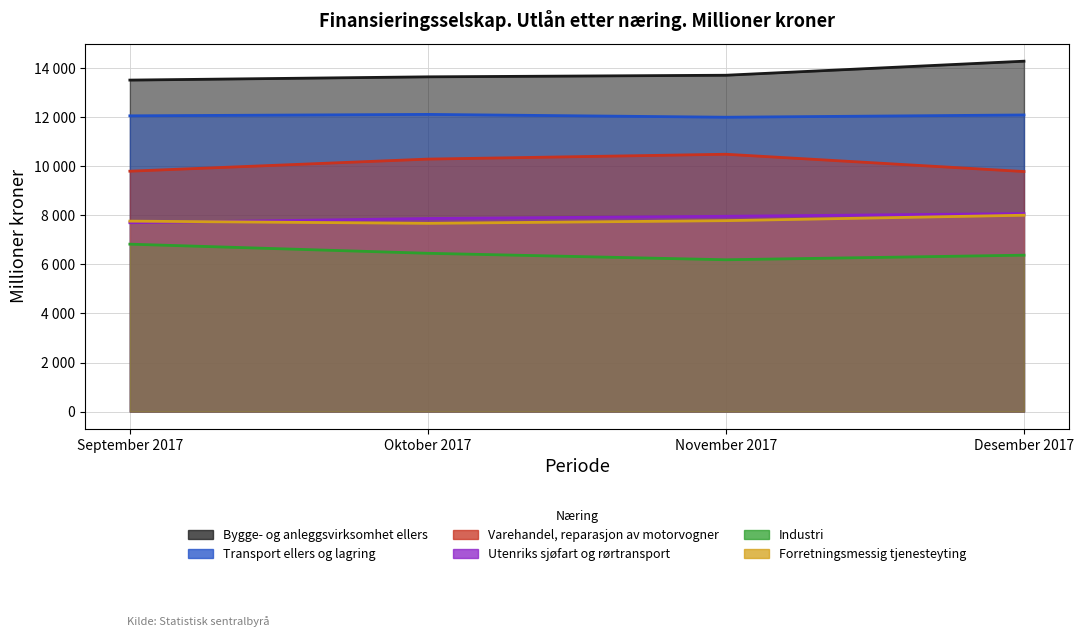

What is the label of the 3rd point from the left?

November 2017